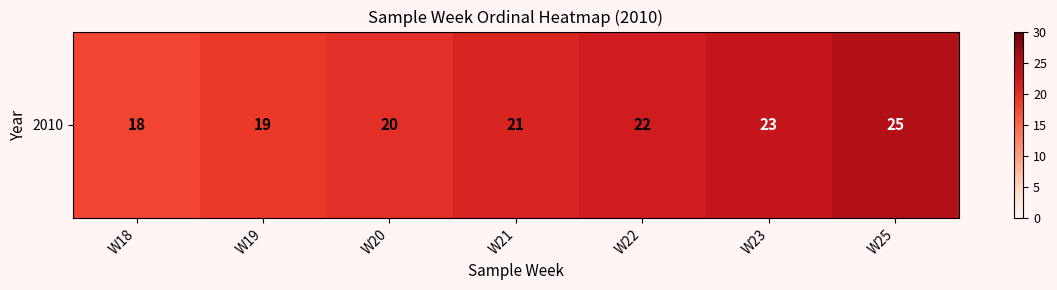

Which has a higher value, W18 or W22?

W22